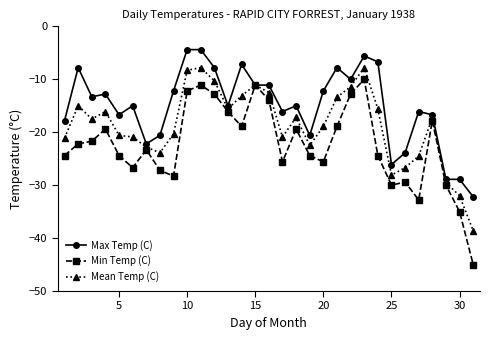

Rank the series by their maximum value, from highest to lowest.

Max Temp (C), Mean Temp (C), Min Temp (C)